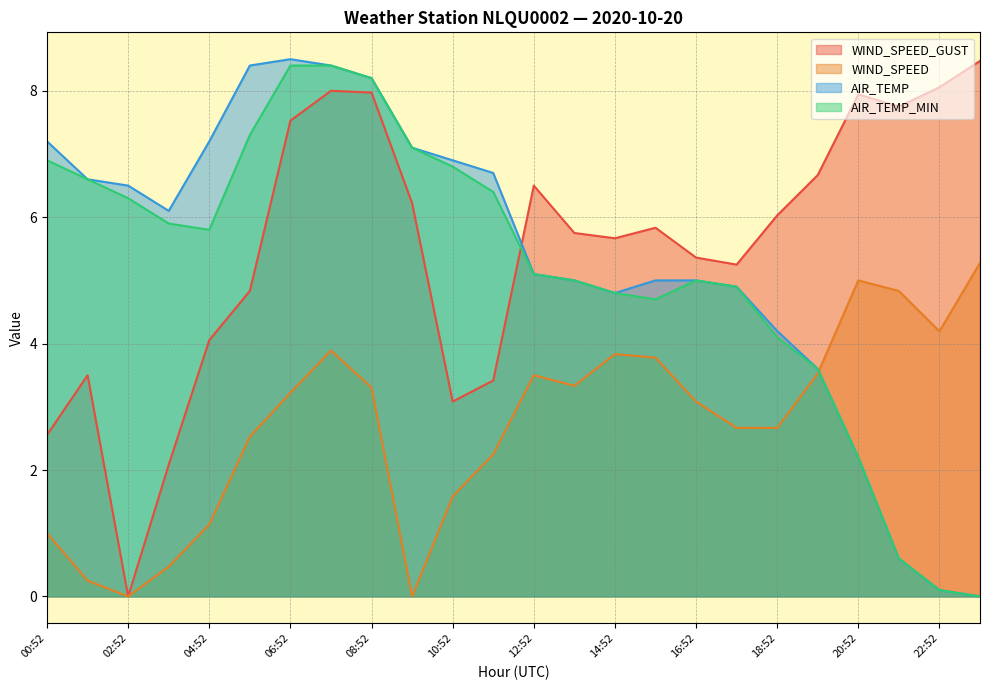

At how many categories does at least one series exceed 2?

24